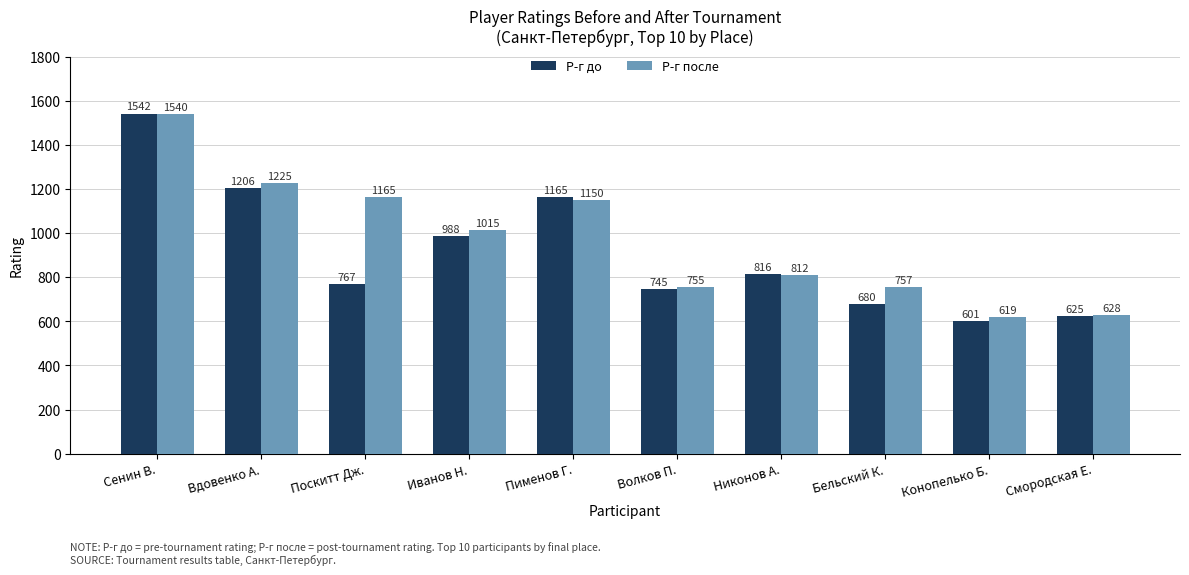

What is the difference between the Р-г до values at Пименов Г. and Конопелько Б.?

564